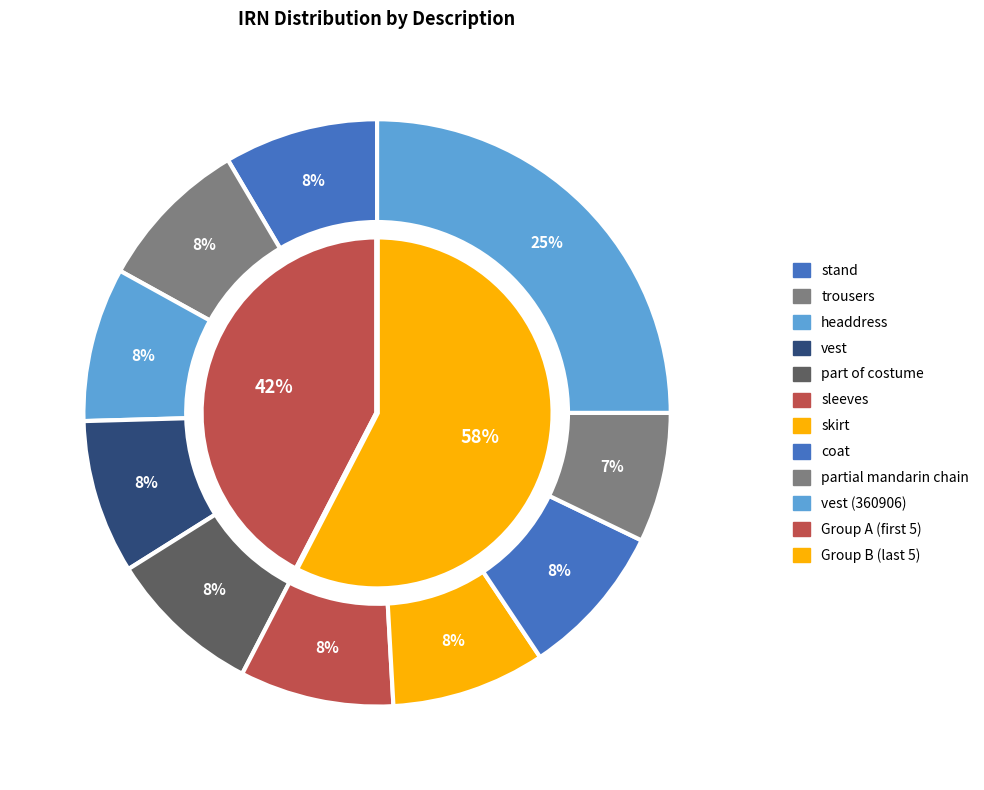

The vest (360906) slice represents 25% of the pie. True or false?

True